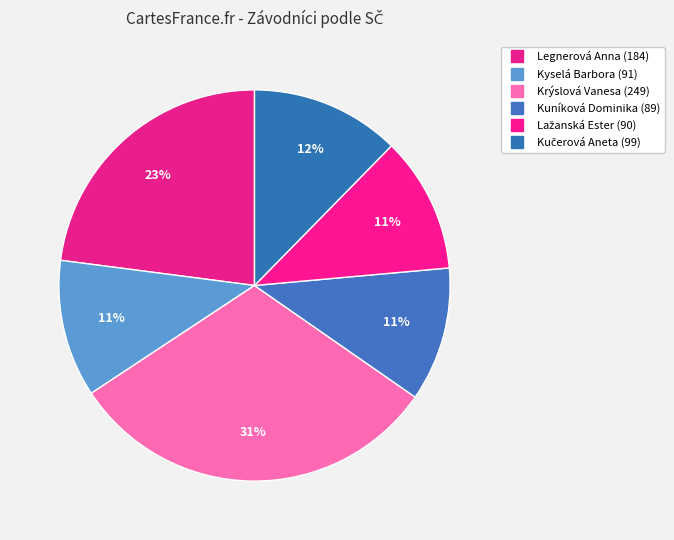

How many slices are in this pie chart?

6